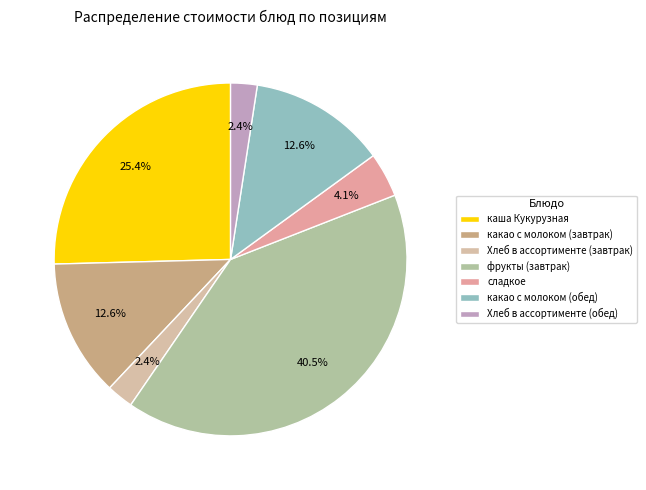

Combined, what portion of the pie is сладкое and фрукты (завтрак)?

44.6%